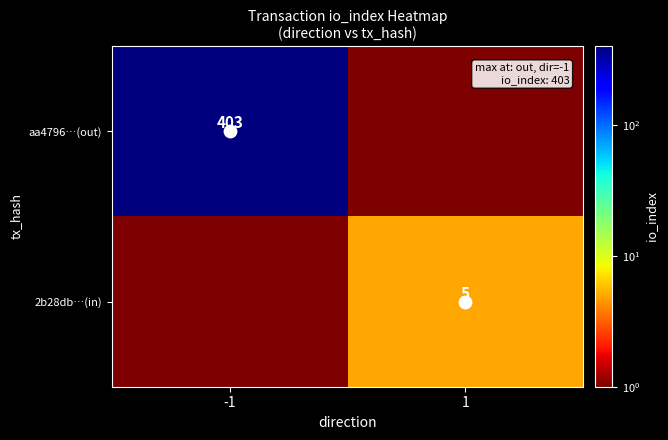

How many series are shown in this chart?

2